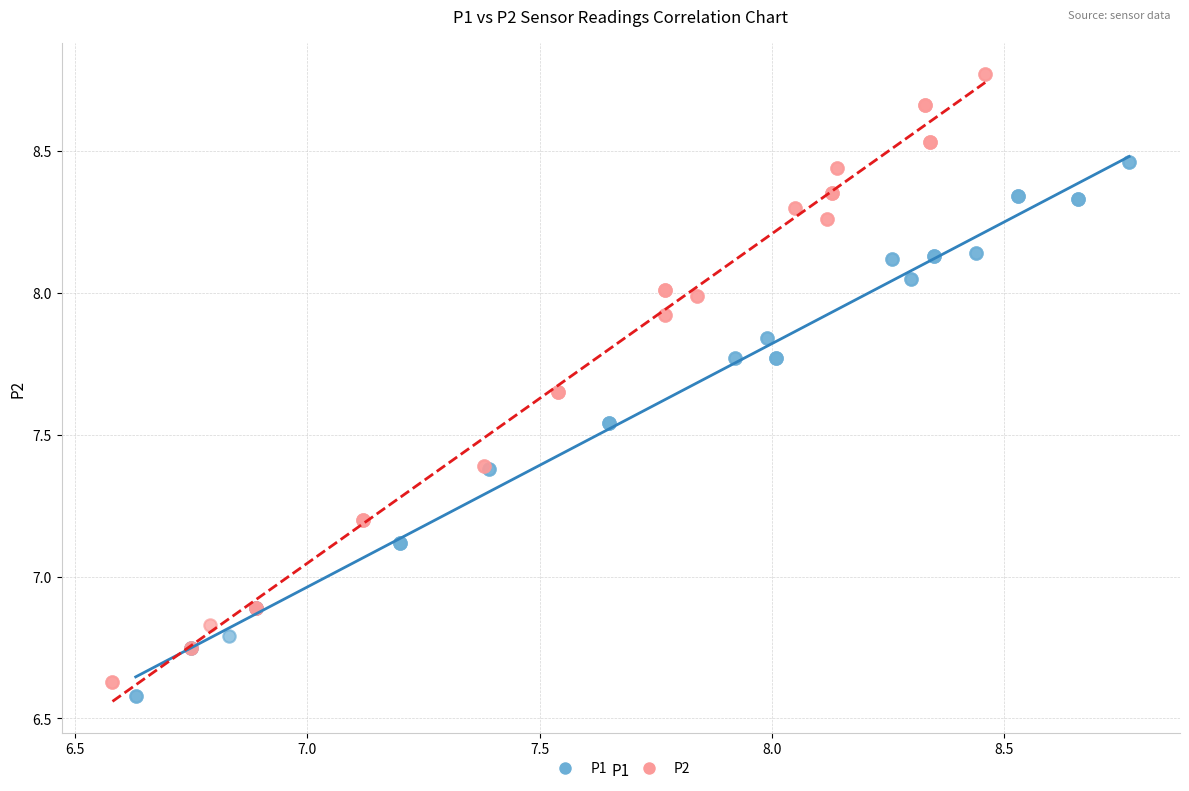

Which series reaches the maximum Y coordinate?

P2